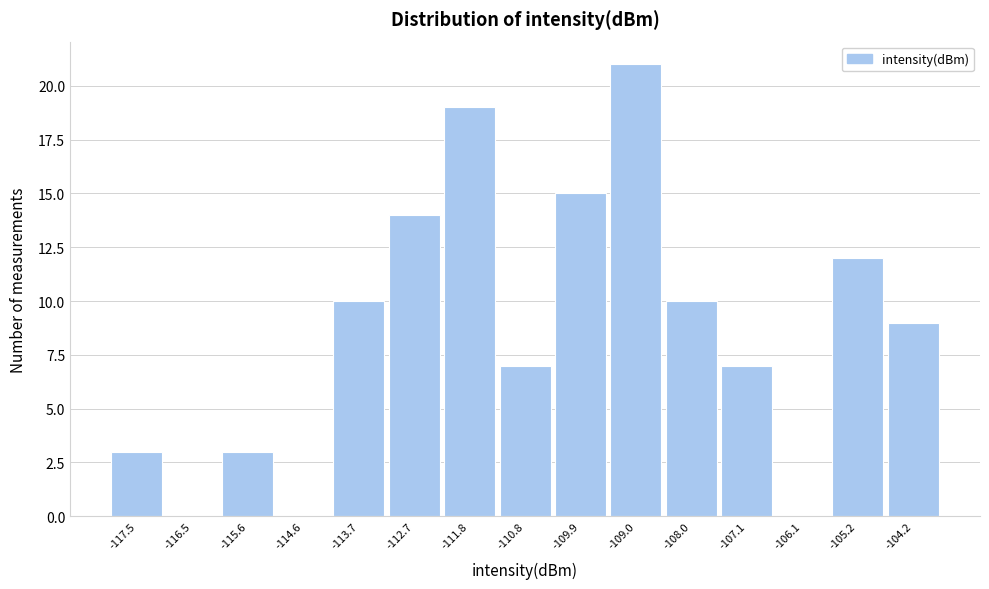

Reading right to left, what are all the values shown in this chart?

-104.2=9	-105.2=12	-106.1=0	-107.1=7	-108.0=10	-109.0=21	-109.9=15	-110.8=7	-111.8=19	-112.7=14	-113.7=10	-114.6=0	-115.6=3	-116.5=0	-117.5=3